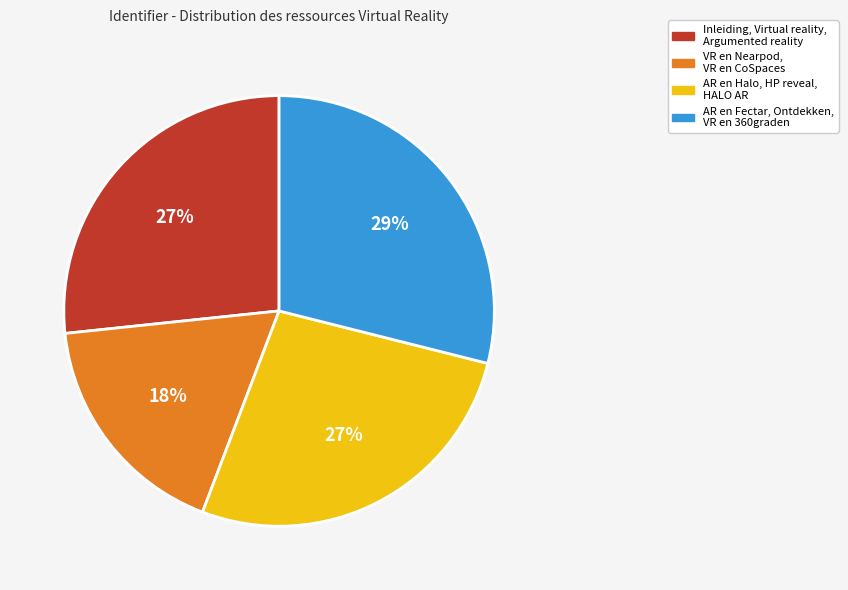

Is there any slice that represents more than half of the pie?

No